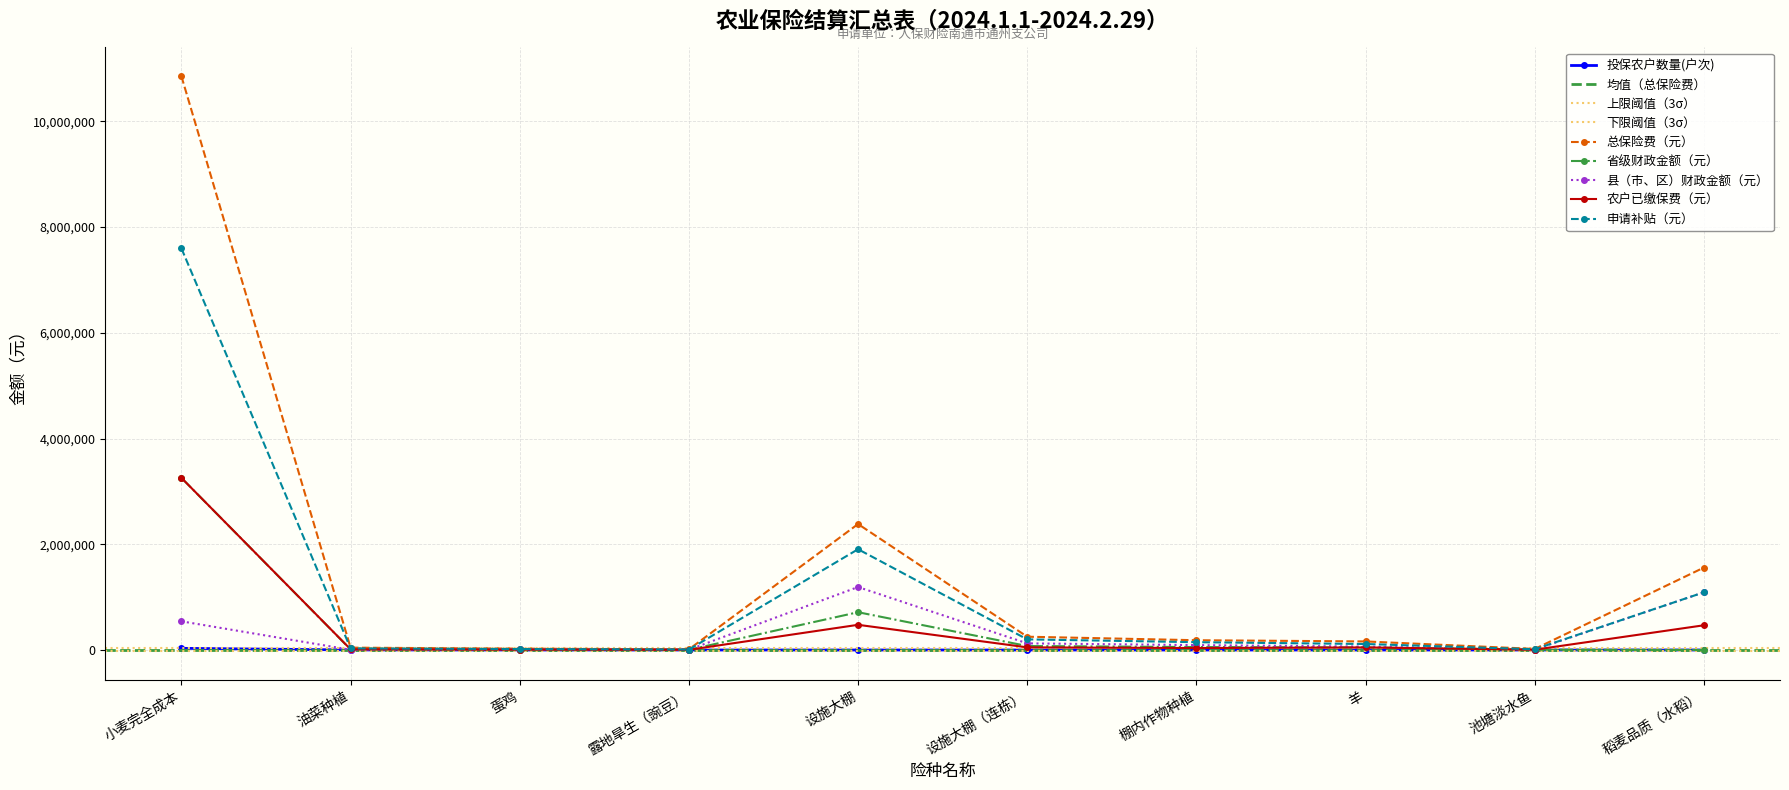

At how many categories does at least one series exceed 5785920?

1